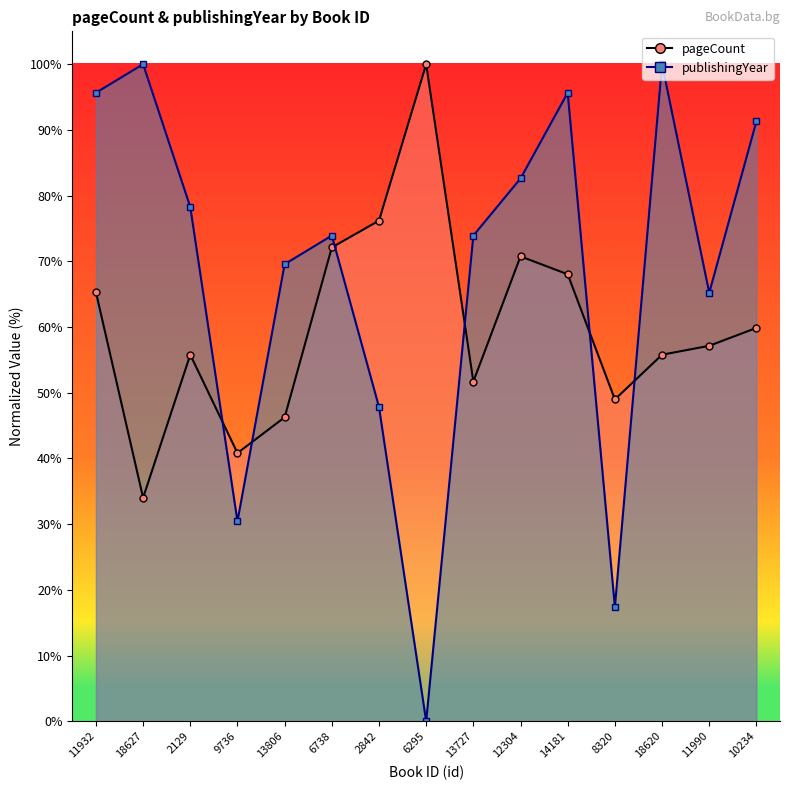

Between which two adjacent categories do publishingYear and pageCount first intersect?

2129 and 9736